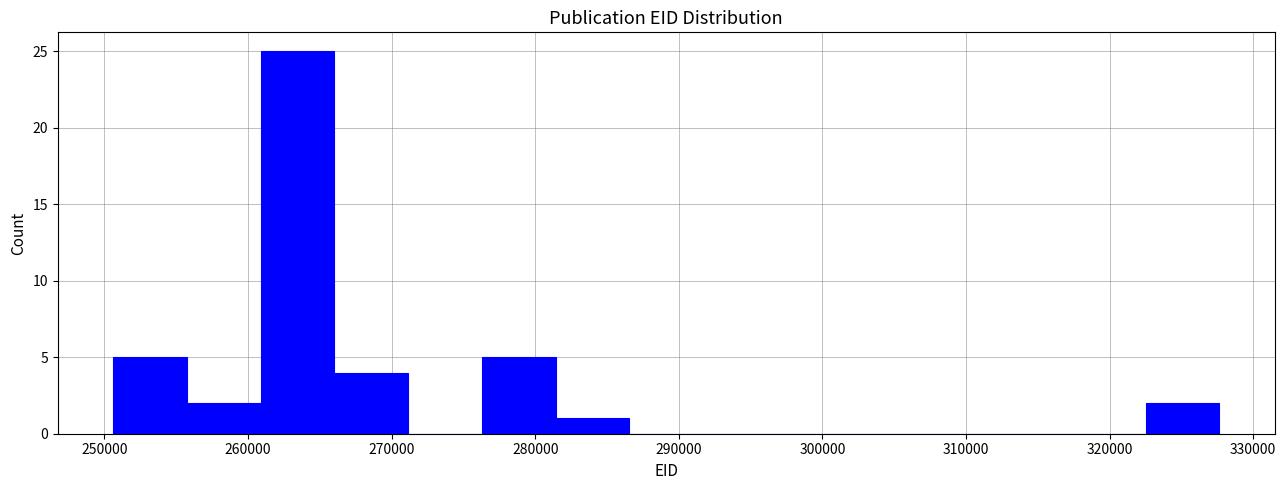

Reading left to right, list every bar in this chart as the range it spans on the x-axis followed by its height. Neither the bar edges nor the heights are printed on the chart, so give them approximately, as read against the axes.

251000 to 256000: 5
256000 to 261000: 2
261000 to 266000: 25
266000 to 271000: 4
271000 to 276000: 0
276000 to 281000: 5
281000 to 287000: 1
287000 to 292000: 0
292000 to 297000: 0
297000 to 302000: 0
302000 to 307000: 0
307000 to 312000: 0
312000 to 317000: 0
317000 to 323000: 0
323000 to 328000: 2